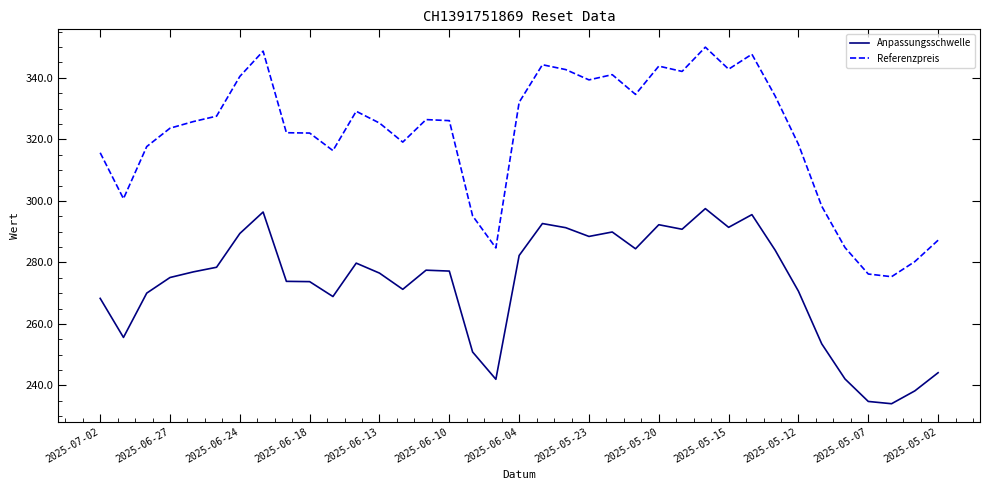

List the series in order of their peak value, highest first.

Referenzpreis, Anpassungsschwelle